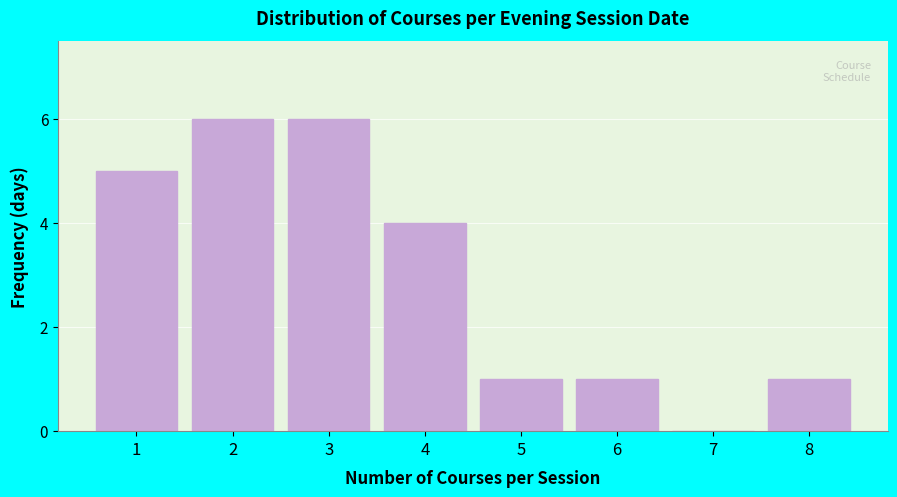

Reading left to right, extract all data points from this chart.

1=5	2=6	3=6	4=4	5=1	6=1	7=0	8=1